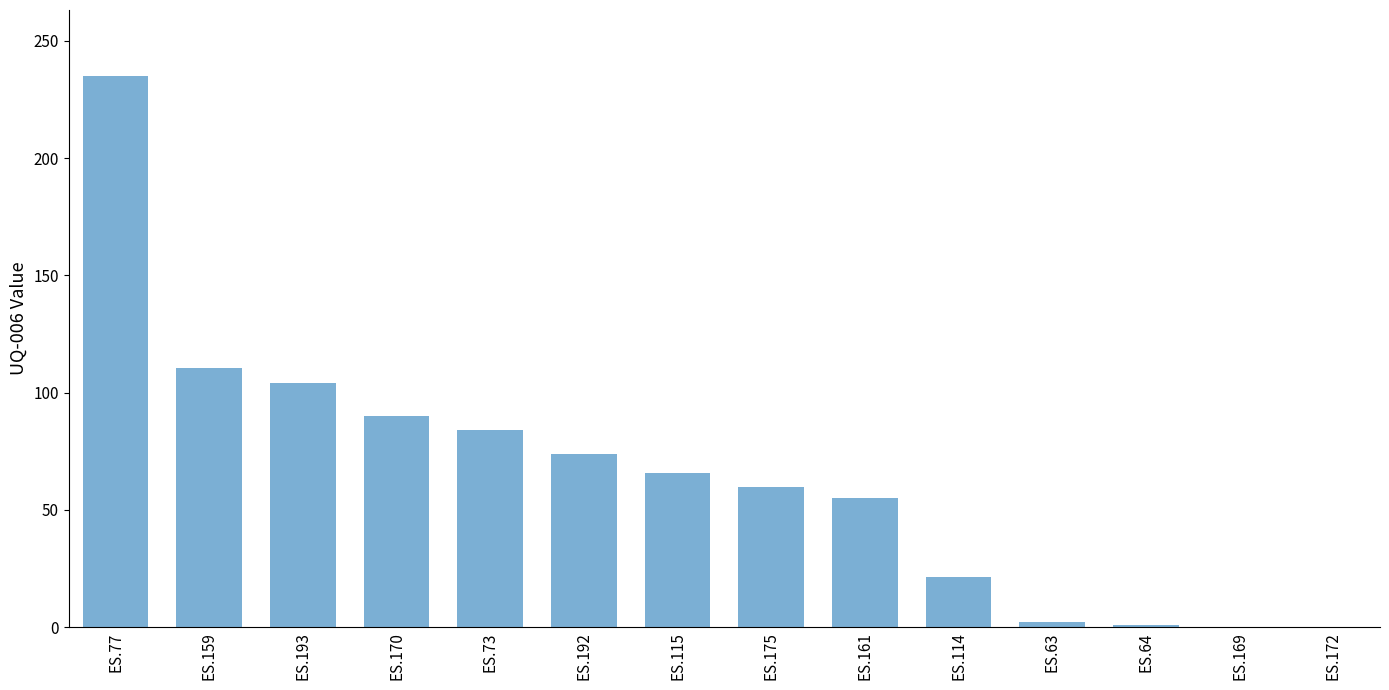

How many categories are shown in the chart?

14